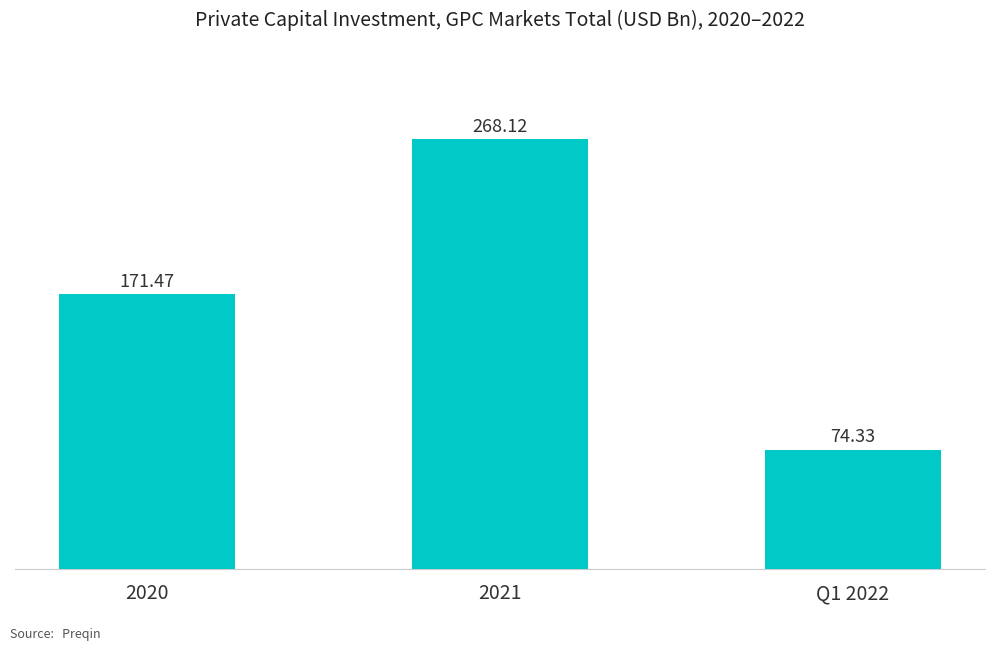

What is the change in value from 2021 to Q1 2022?

-193.8